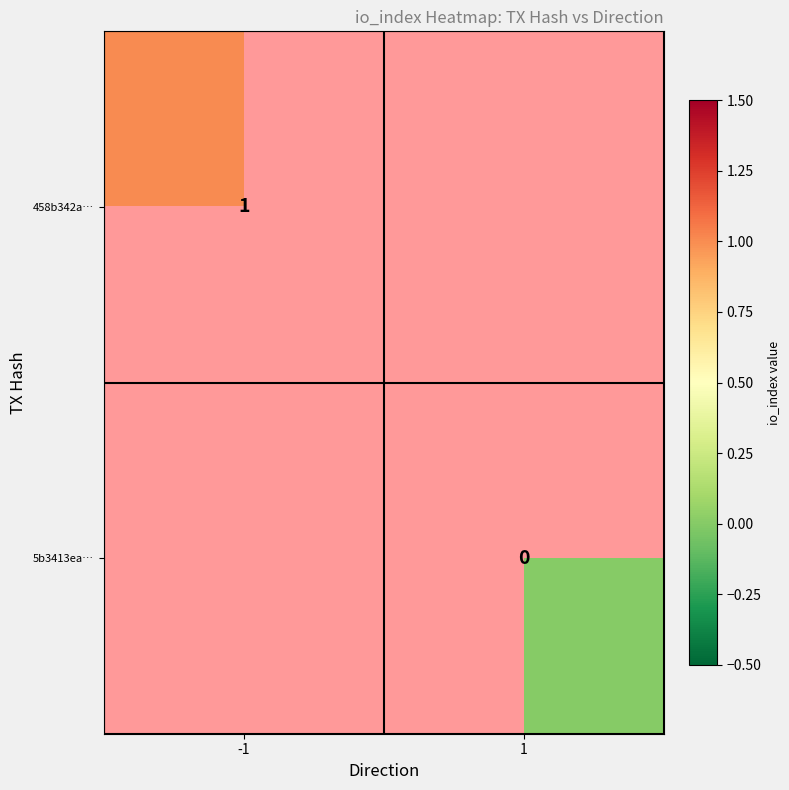

The 458b342a… series shows 1 at -1. True or false?

True